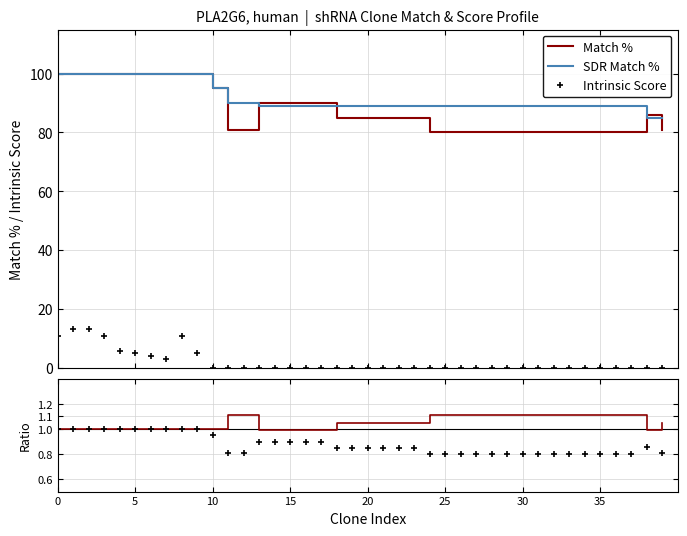

How many data points does each series have?

40